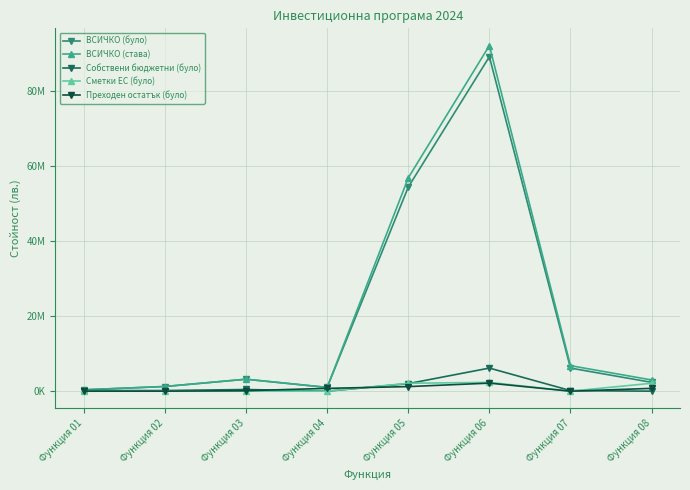

Which series has the largest range (max minus min)?

ВСИЧКО (става)